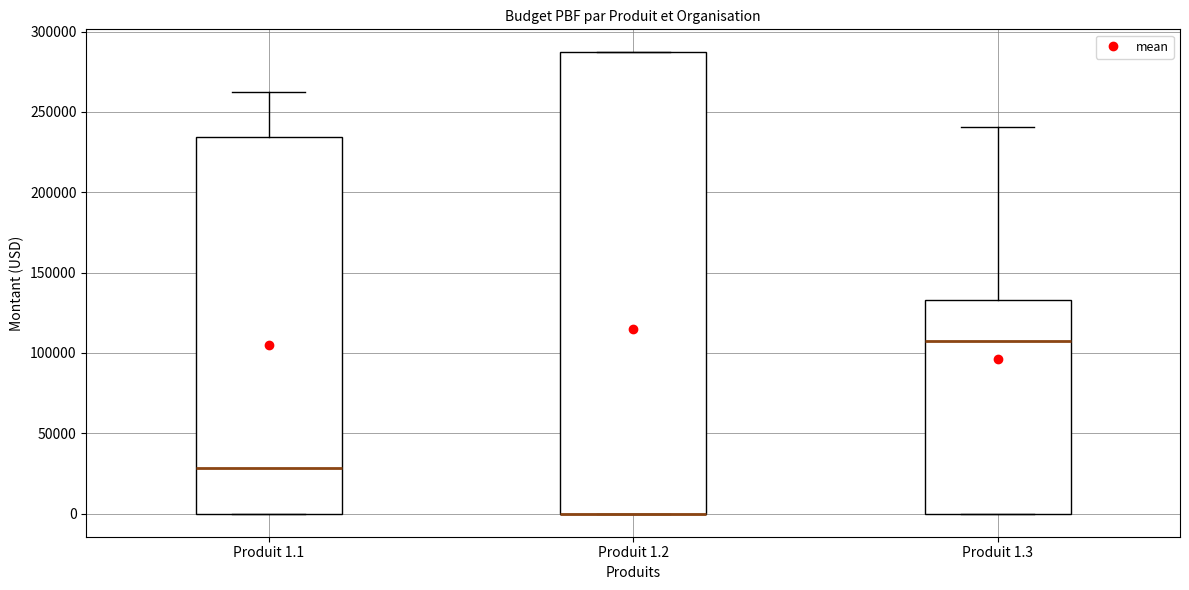

Reading left to right, transcribe this box plot: for each box, give where its median line is, the range the box spans, and where its two whiskers end, as read against the y-axis. The values are not printed on the chart, so give them approximately, as read against the axis.

Produit 1.1: median 30000, box 0 to 235000, whiskers 0 to 260000
Produit 1.2: median 0 (drawn on the box's lower edge), box 0 to 285000, whiskers 0 to 285000
Produit 1.3: median 110000, box 0 to 135000, whiskers 0 to 240000